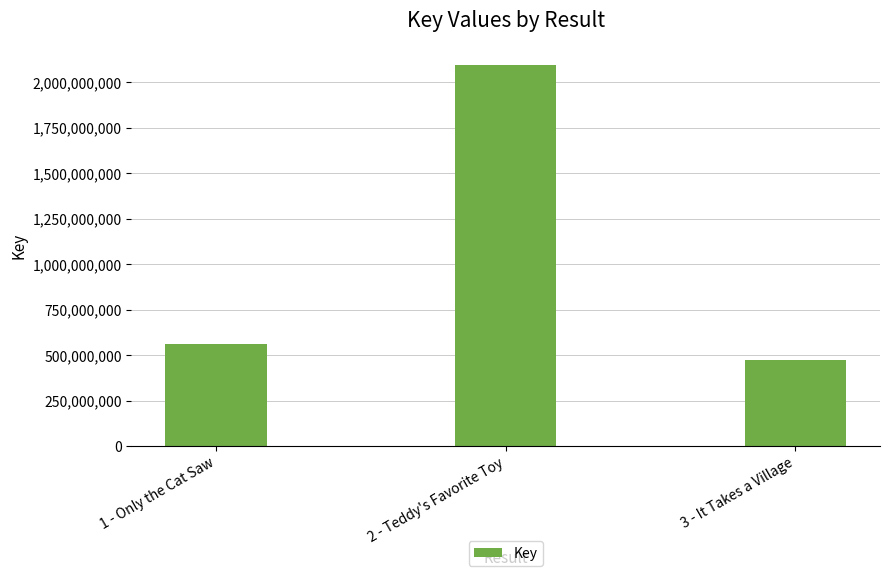

Rank the categories by value from lowest to highest.

3 - It Takes a Village, 1 - Only the Cat Saw, 2 - Teddy's Favorite Toy